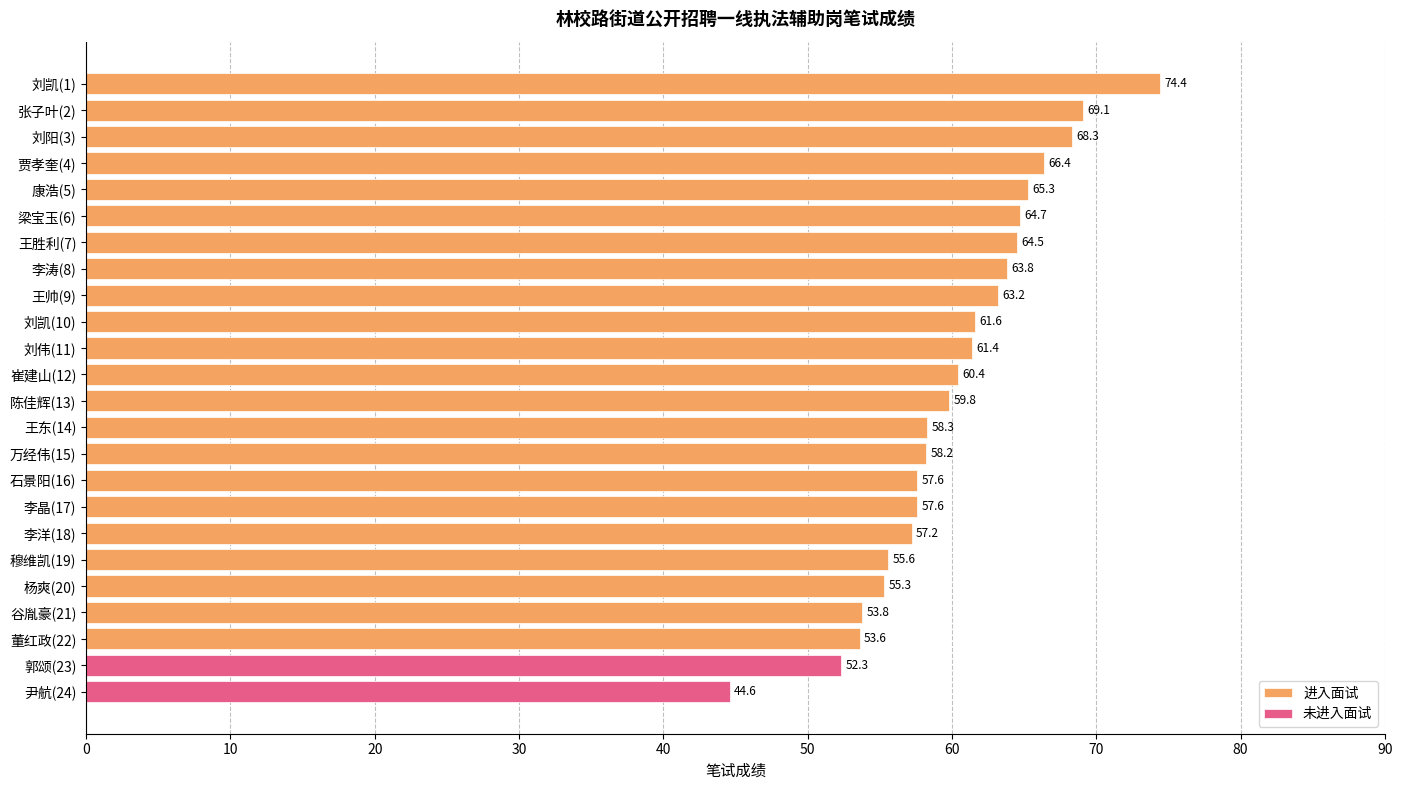

How many distinct data groups are displayed?

2